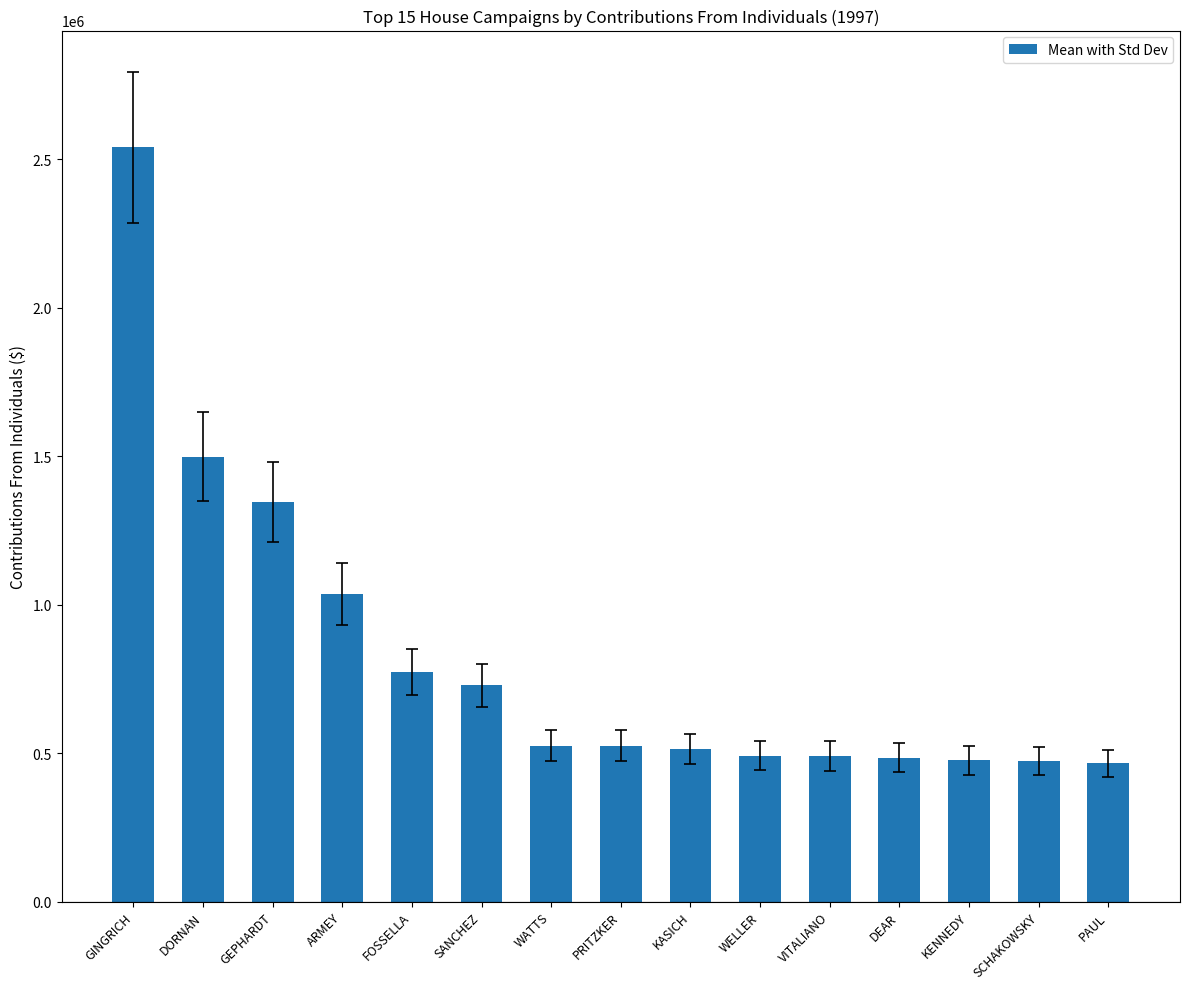

Which has a higher value, ARMEY or SCHAKOWSKY?

ARMEY